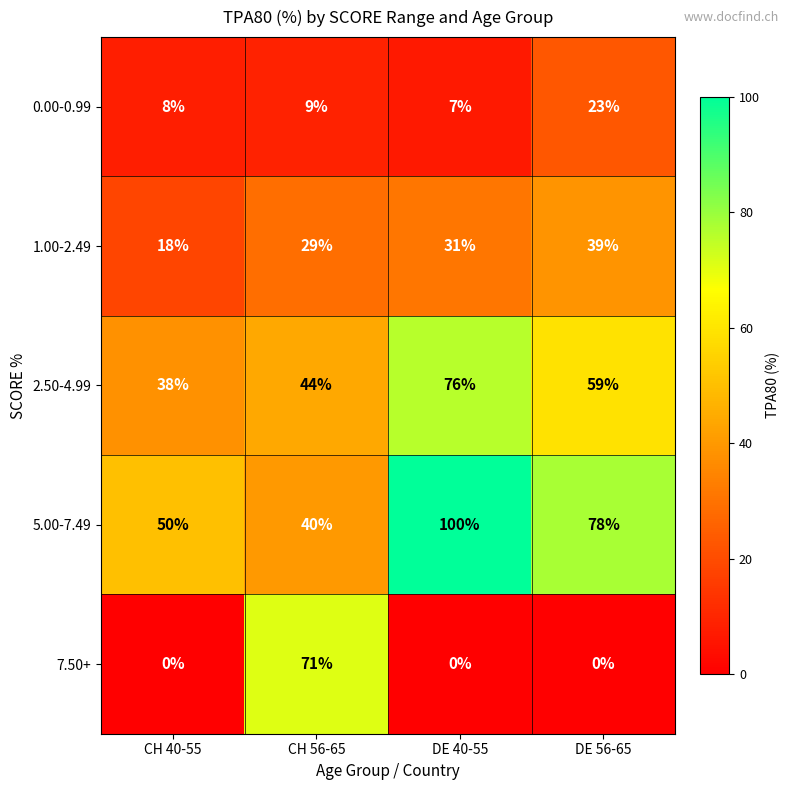

Which series changed the most between CH 56-65 and DE 40-55?

7.50+